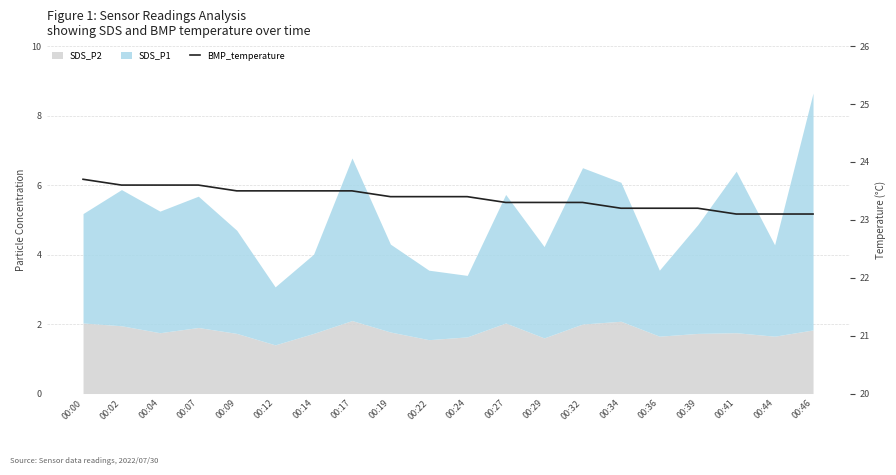

Count the values in the range 23 to 24.

20